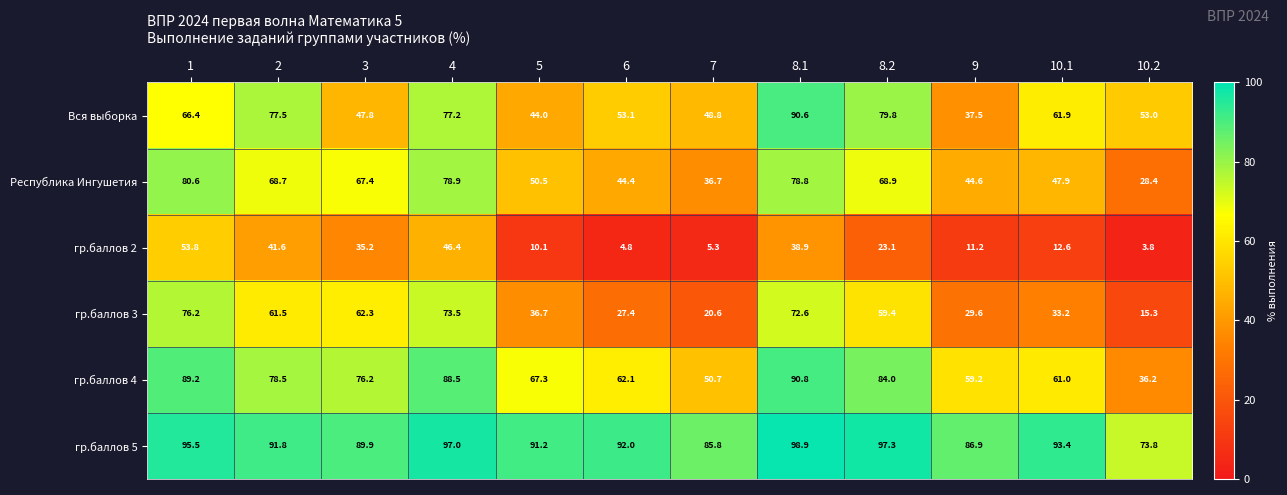

Which series has the largest range (max minus min)?

гр.баллов 3